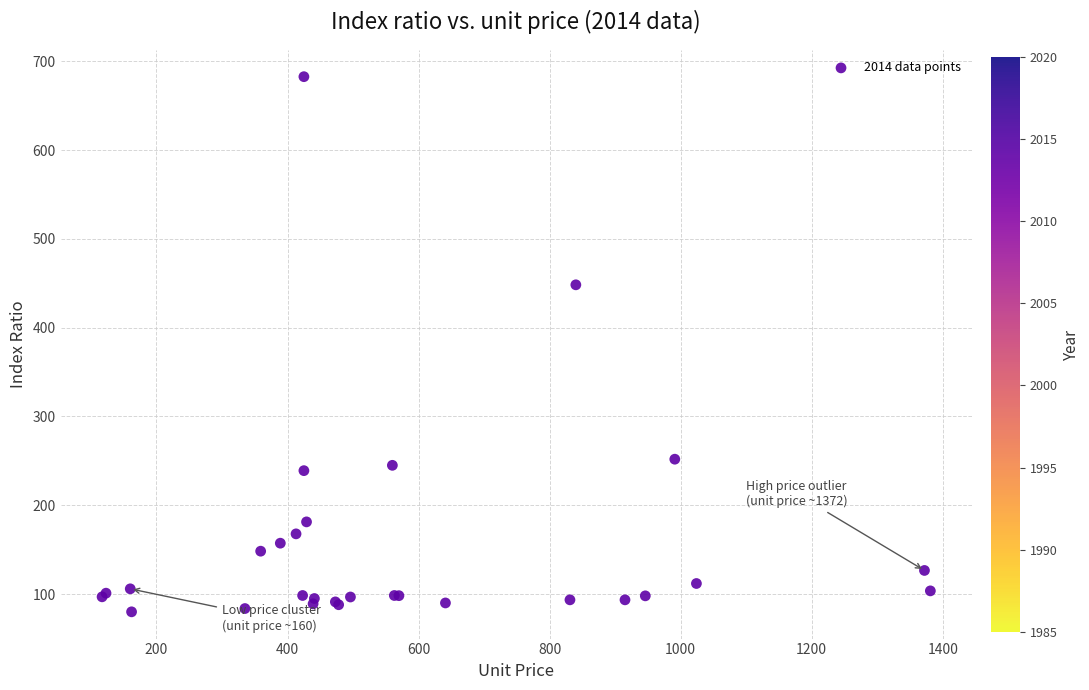

What Y value in the scatter plot is closest to 381?

448.3